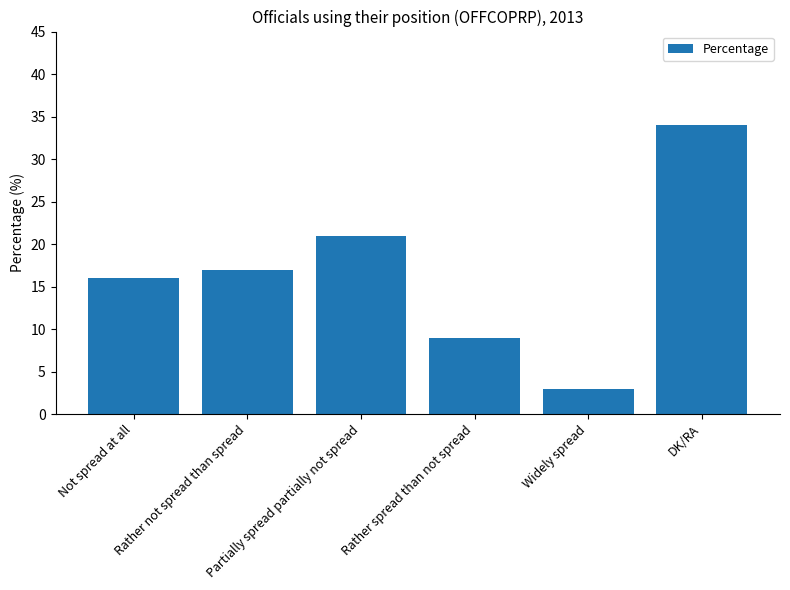

Does the chart contain any negative values?

No